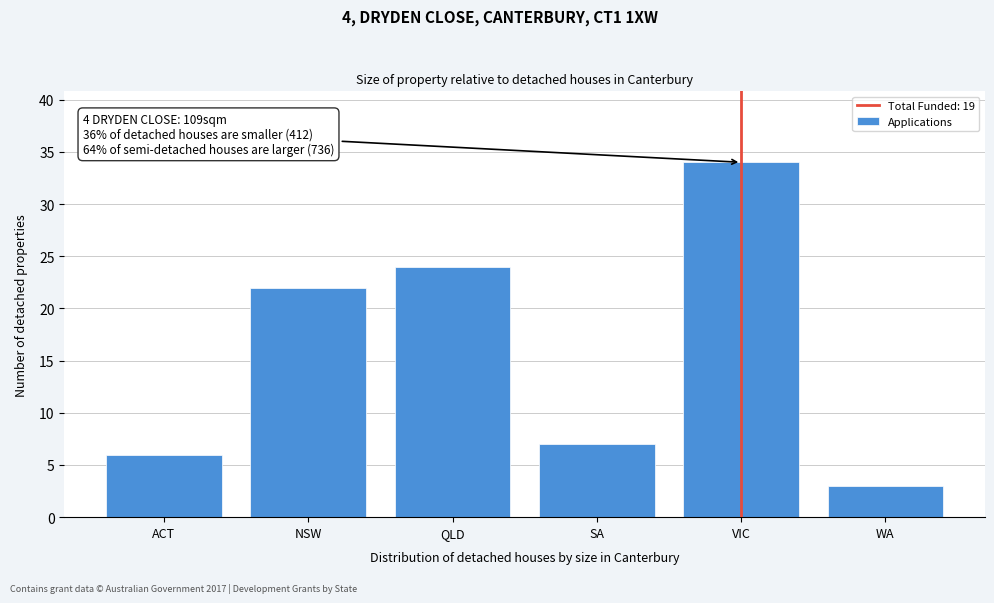

Reading left to right, transcribe all the data shown in this chart.

6	22	24	7	34	3